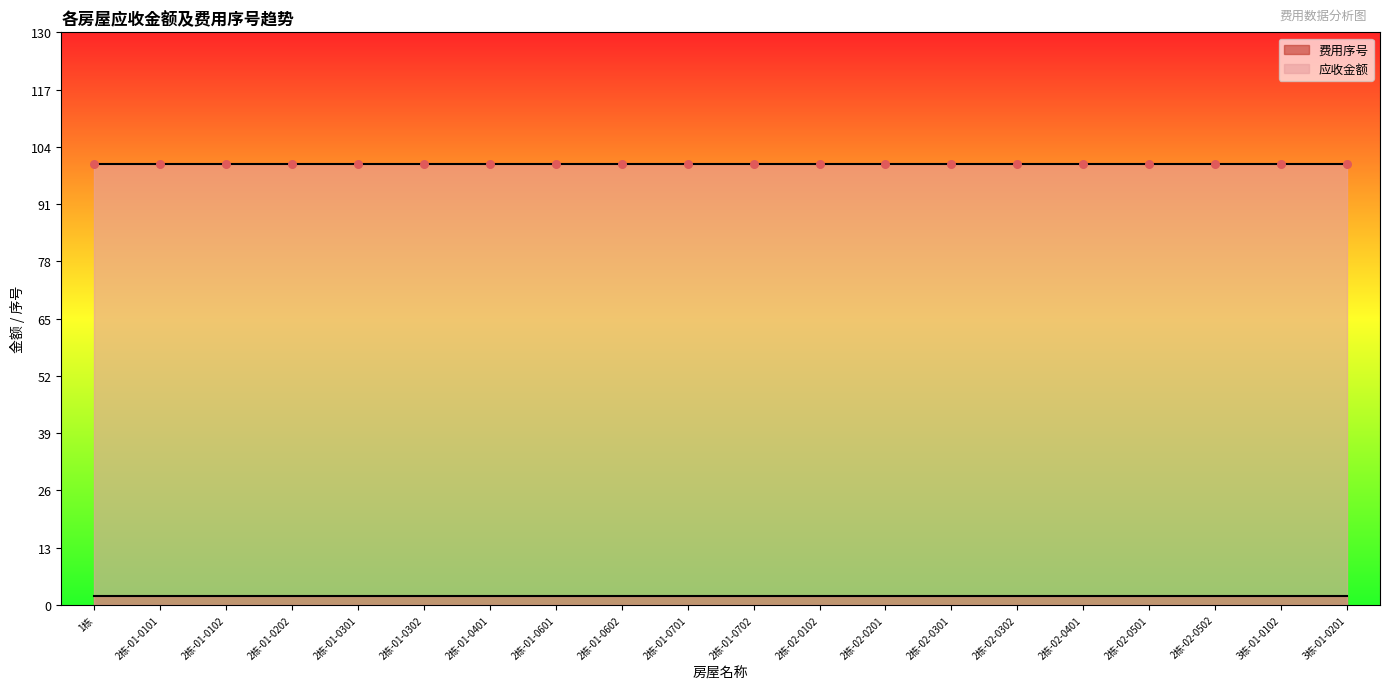

Which series has the largest Y range (max minus min)?

费用序号